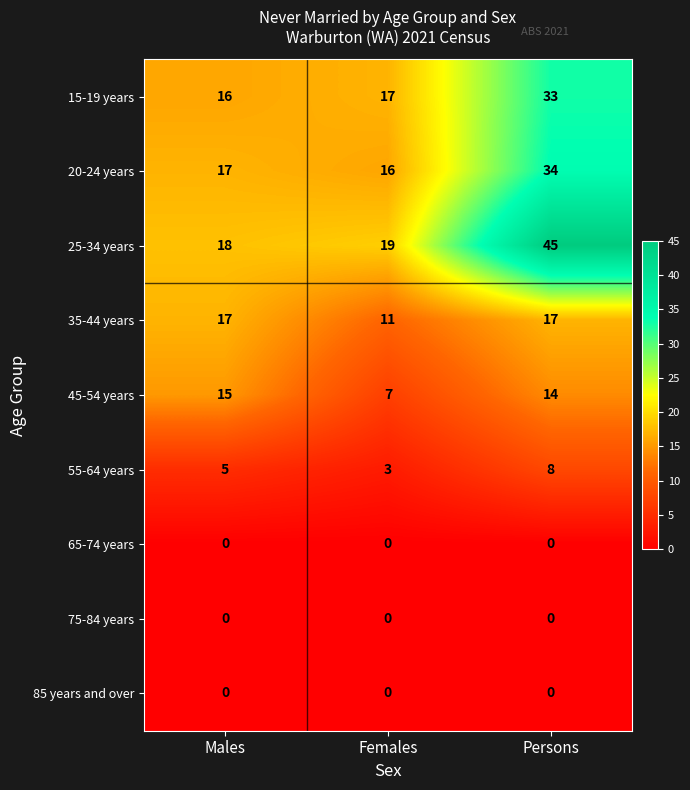

What is the average value of the 45-54 years series?

12